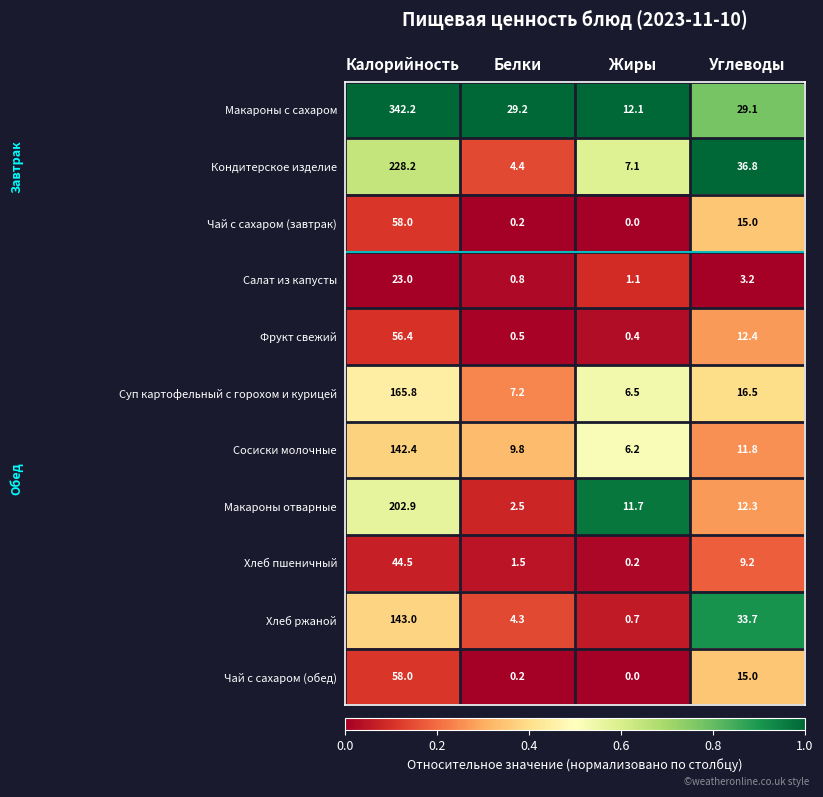

Which series has the largest total across all categories?

Макароны с сахаром